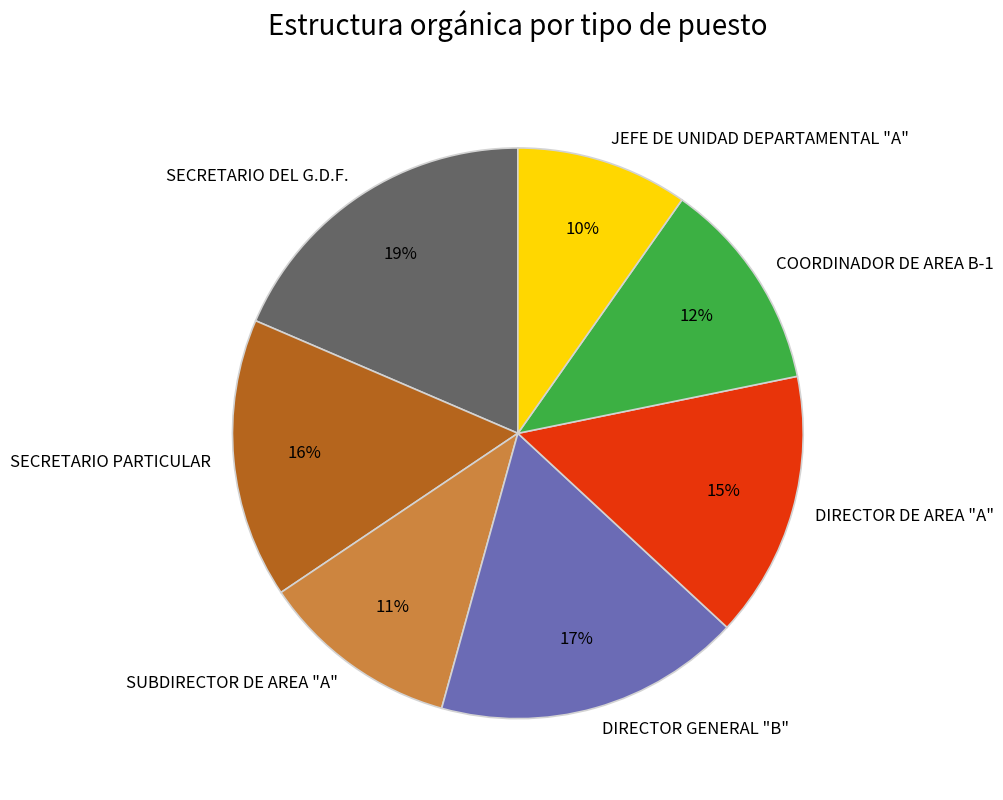

Is the sum of SECRETARIO DEL G.D.F. and SECRETARIO PARTICULAR greater than half?

No